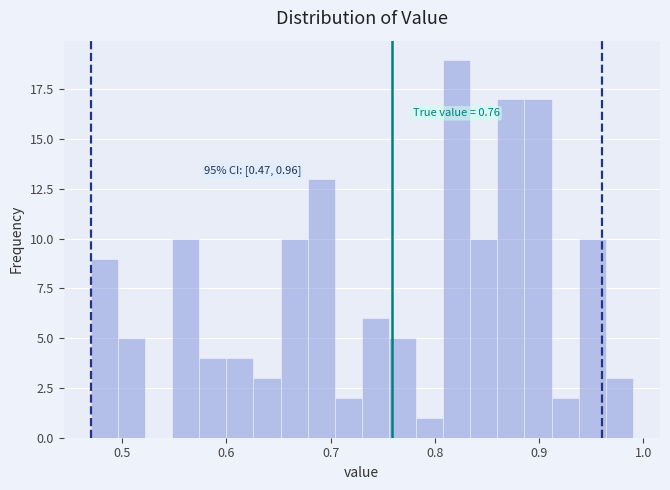

Read against the x-axis, roughly where is the centre of the tallest bar?

0.82